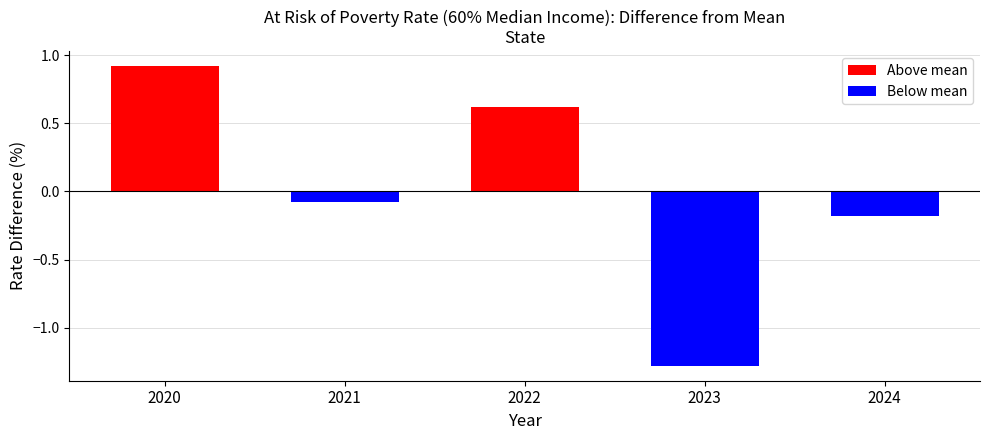

What is the maximum value shown in the chart?

0.9